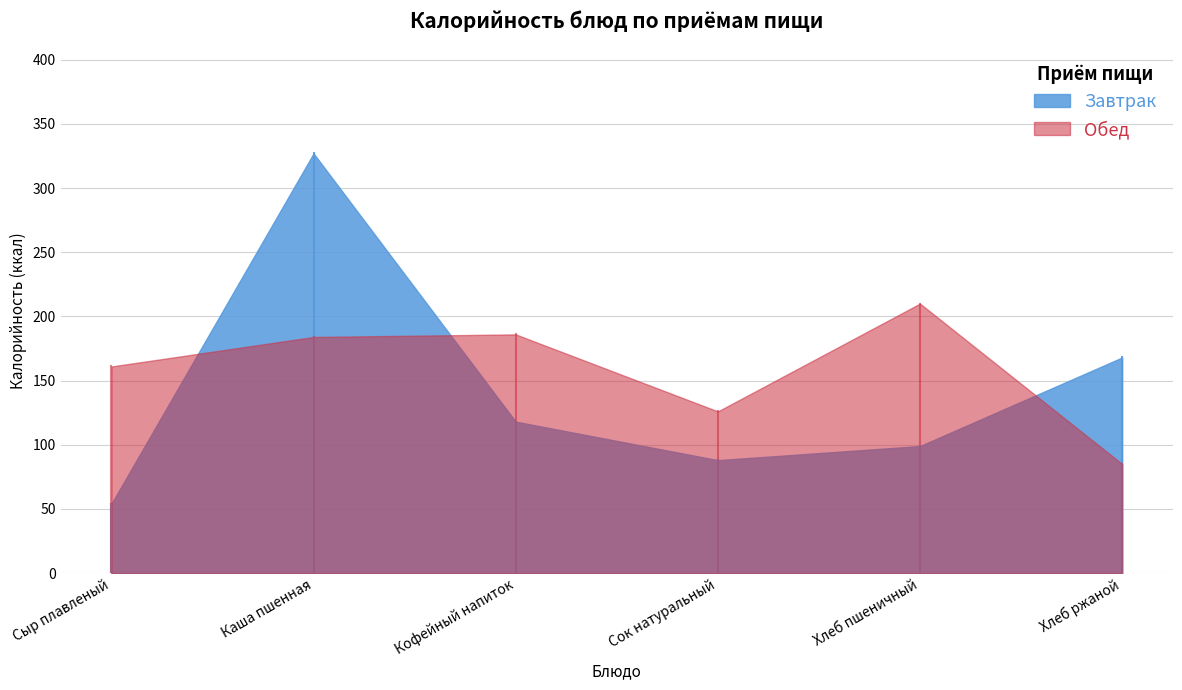

What value does the Обед series have at Сыр плавленый, to the nearest 50?

150